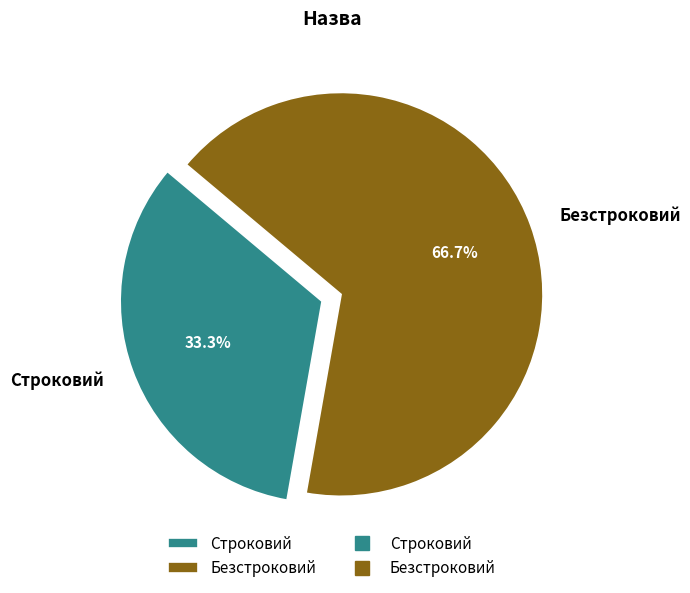

To the nearest percent, what is the average slice percentage?

50%